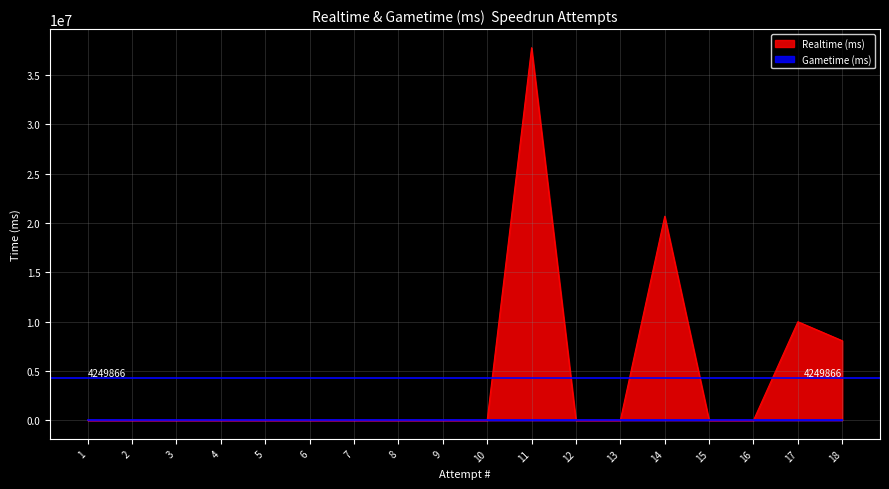

Reading left to right, what are all the values shown in this chart?

1=0	2=0	3=0	4=0	5=0	6=0	7=0	8=0	9=0	10=0	11=37767210	12=0	13=0	14=20681939	15=0	16=0	17=9986723	18=8061722